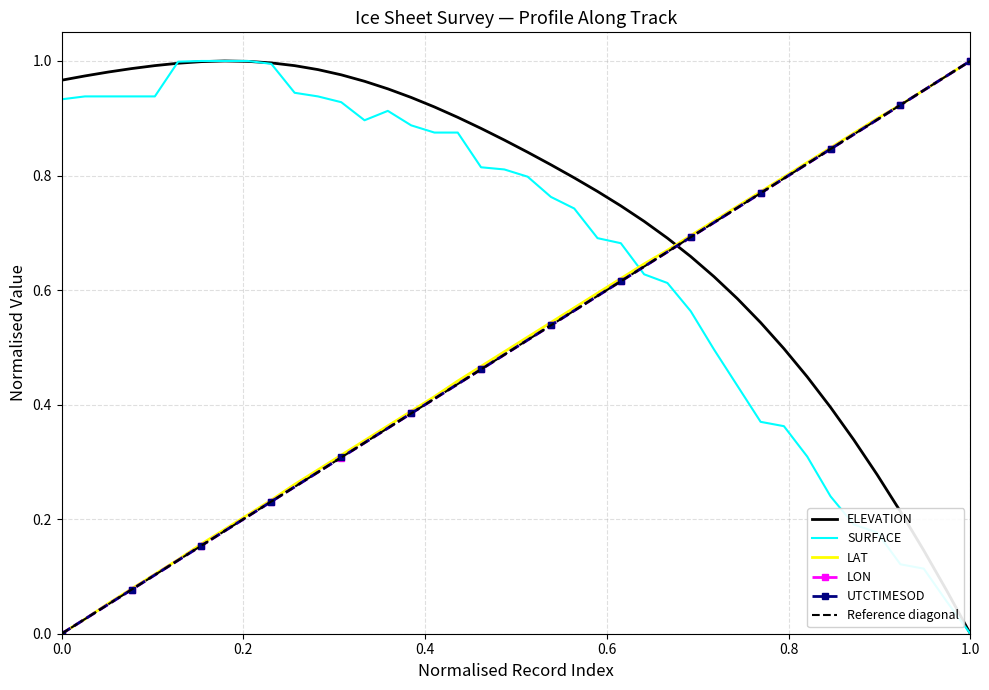

How many intersections are there between LAT and ELEVATION?

1